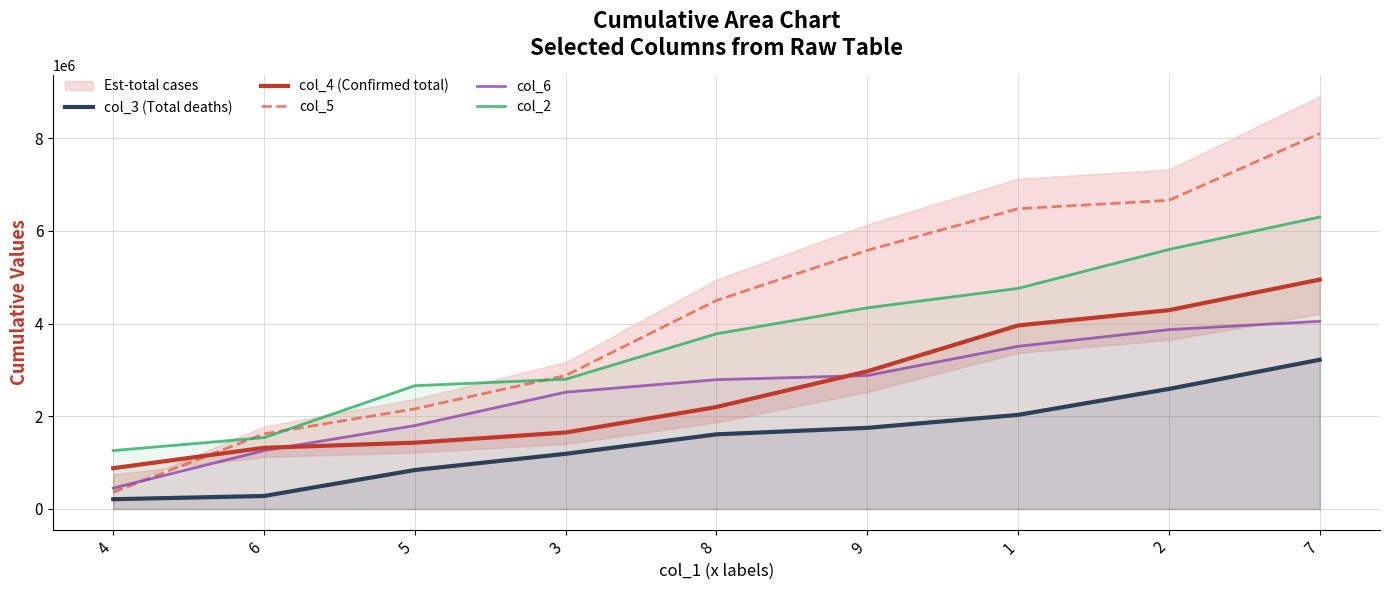

Which series changed the most between 5 and 9?

col_5